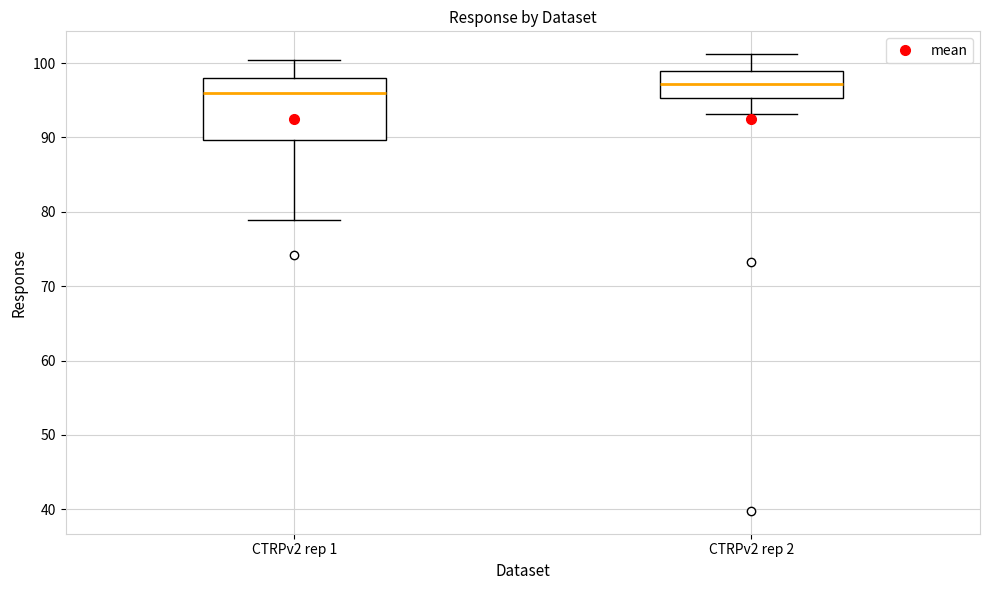

Which box's median line is the lowest?

CTRPv2 rep 1